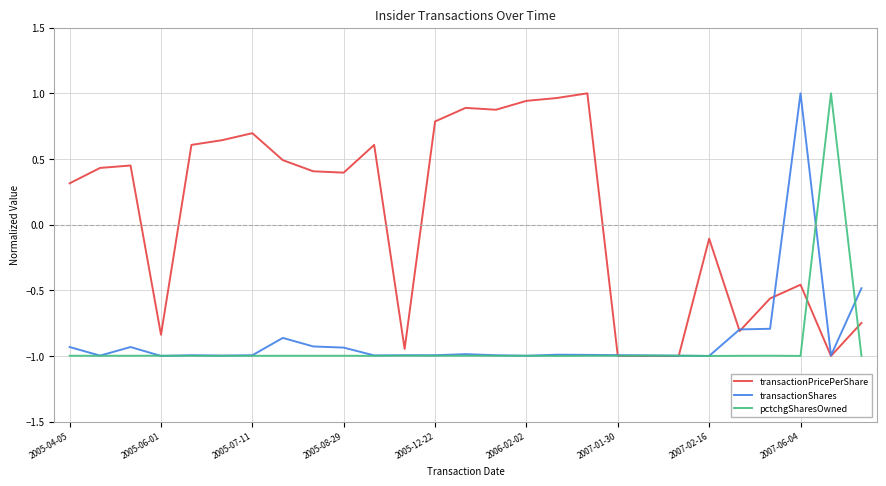

Count the number of data series in this chart.

3